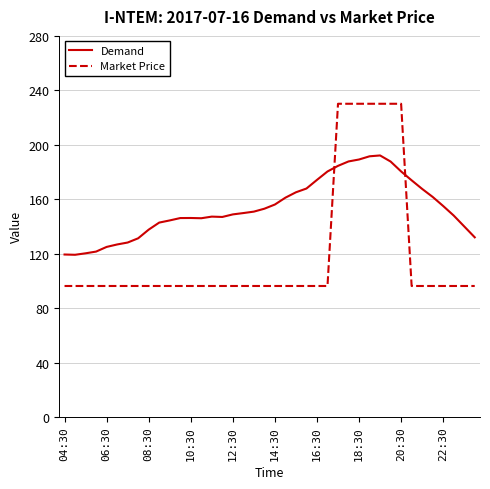

Which series ends up on top after the final intersection of Market Price and Demand?

Demand